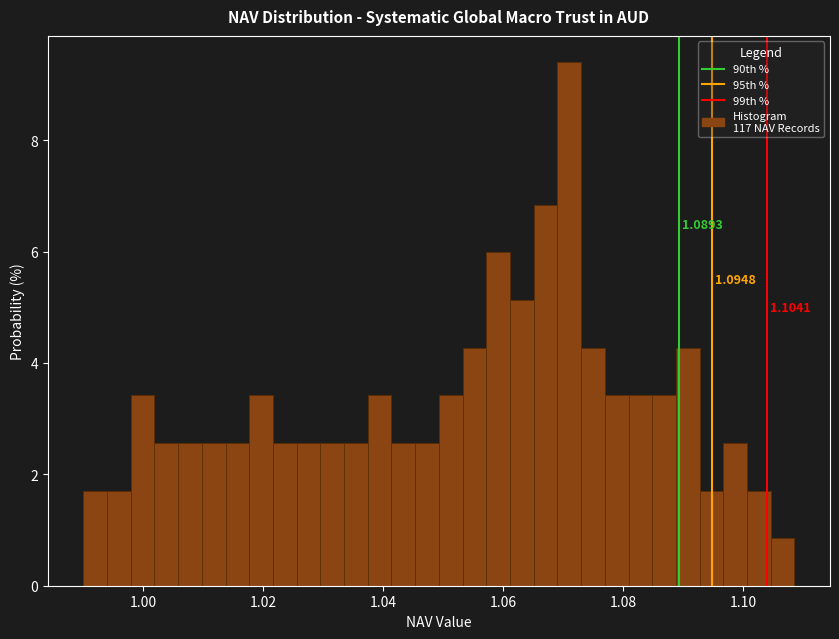

Read against the x-axis, roughly where is the centre of the tallest bar?

1.072